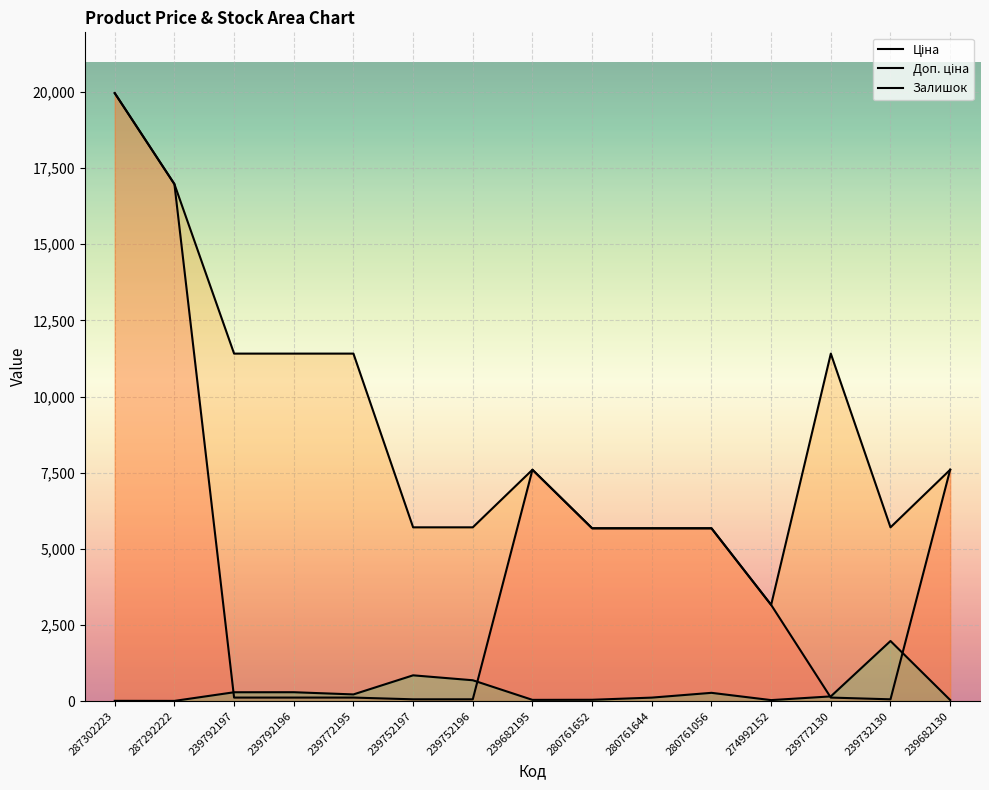

What is the average value of the Залишок series?

332.7